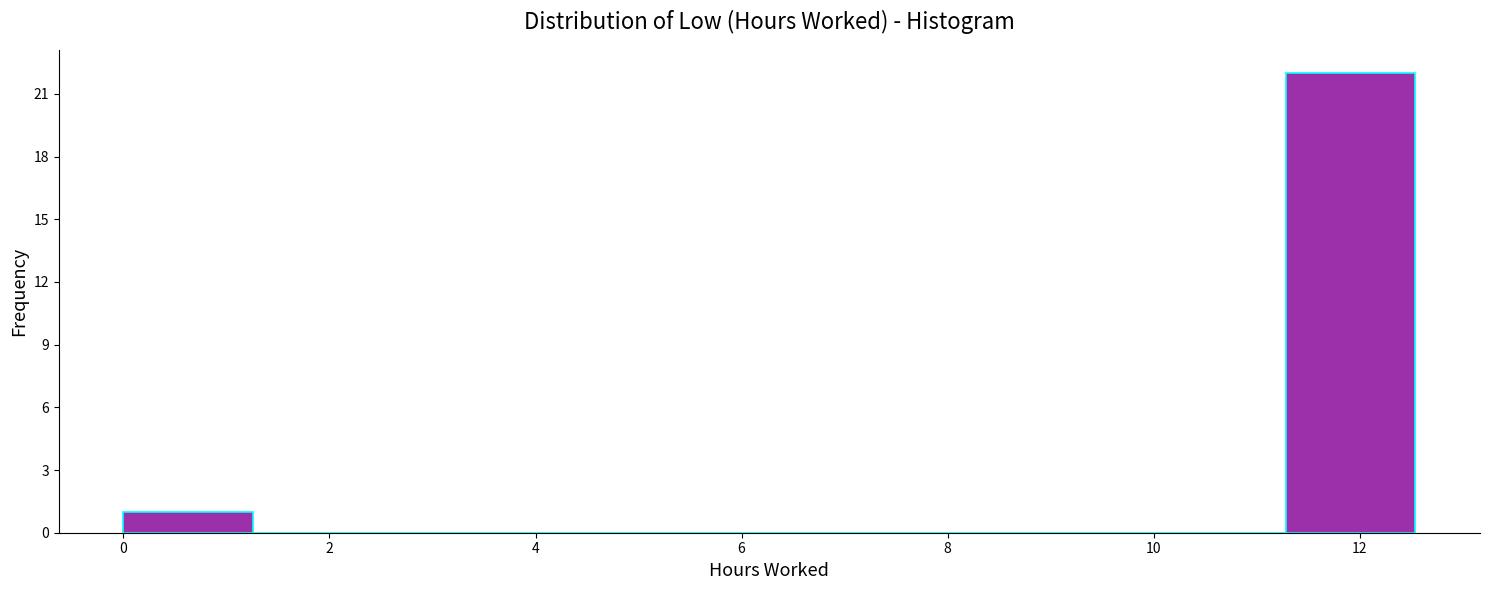

What is the height of the bar covering 11.2 to 12.6 on the x-axis? Neither the bar edges nor the heights are printed on the chart, so give them approximately, as read against the axes.

22